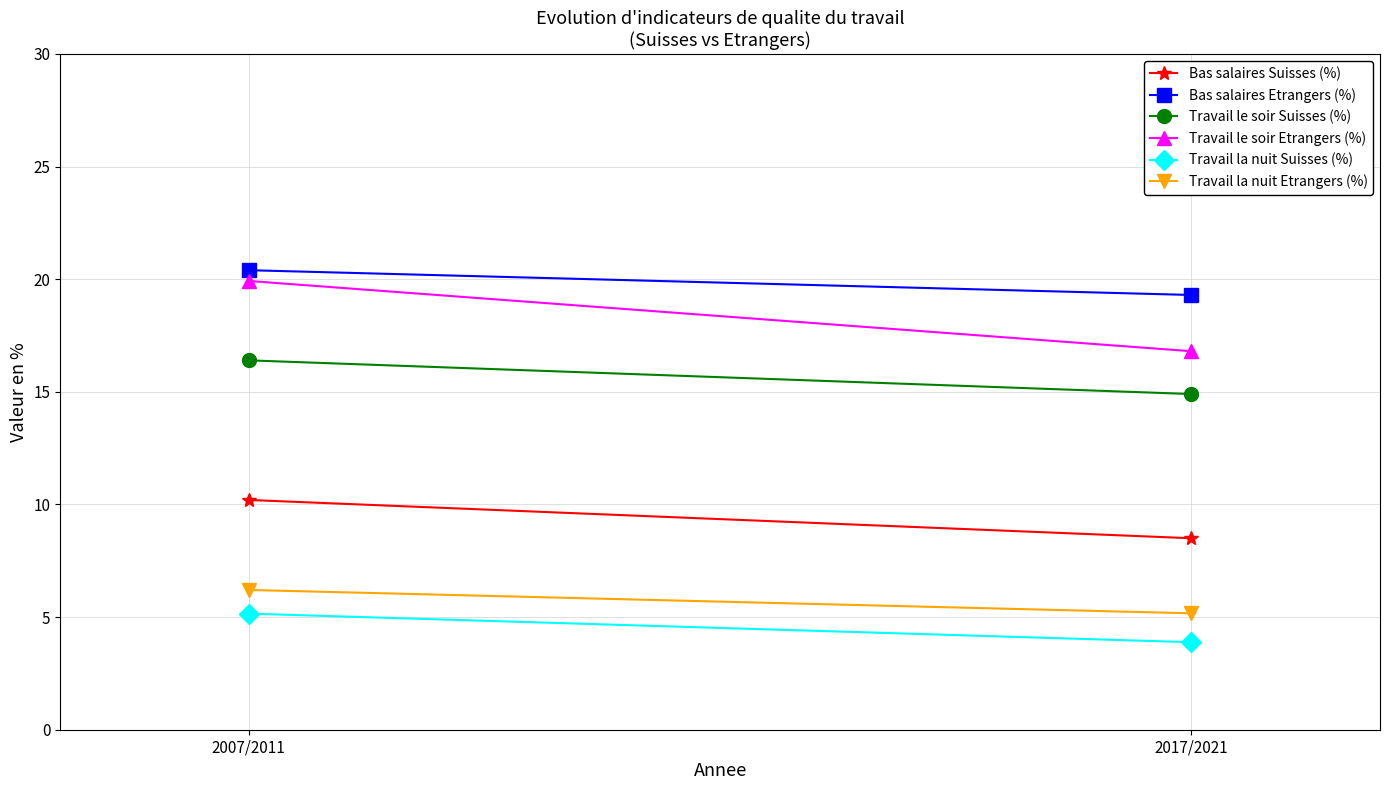

At which label does Bas salaires Etrangers (%) reach its peak?

2007/2011